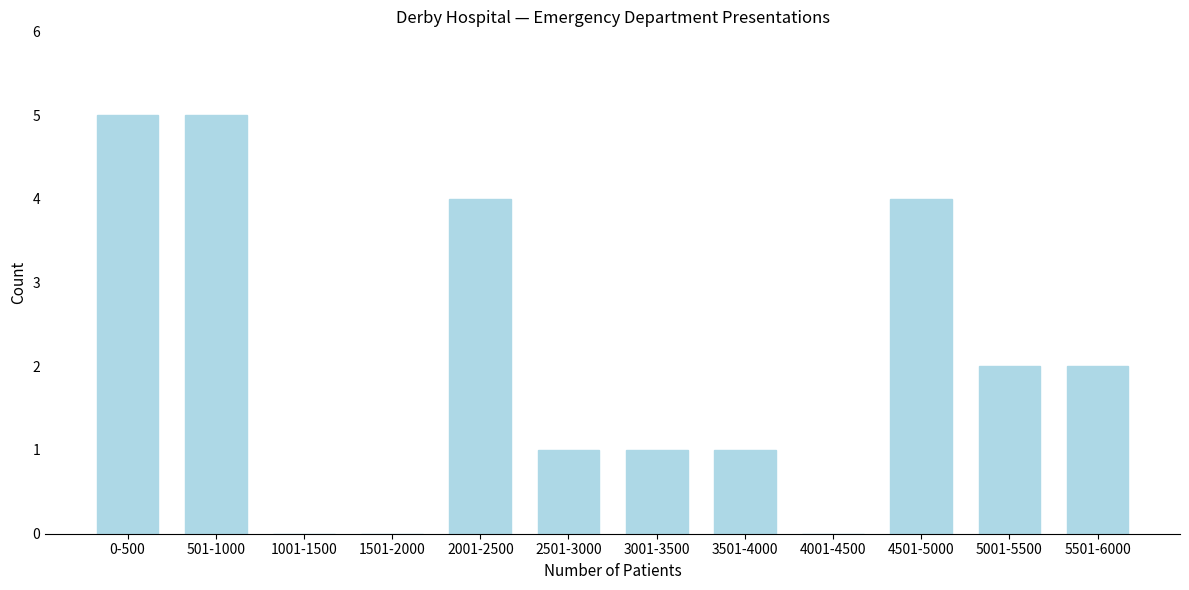

Reading left to right, what are all the values shown in this chart?

0-500=5	501-1000=5	1001-1500=0	1501-2000=0	2001-2500=4	2501-3000=1	3001-3500=1	3501-4000=1	4001-4500=0	4501-5000=4	5001-5500=2	5501-6000=2